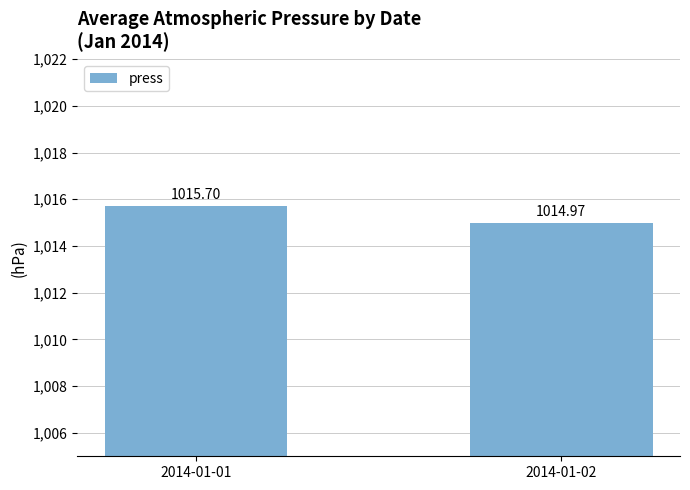

What is the change in value from 2014-01-01 to 2014-01-02?

-0.7